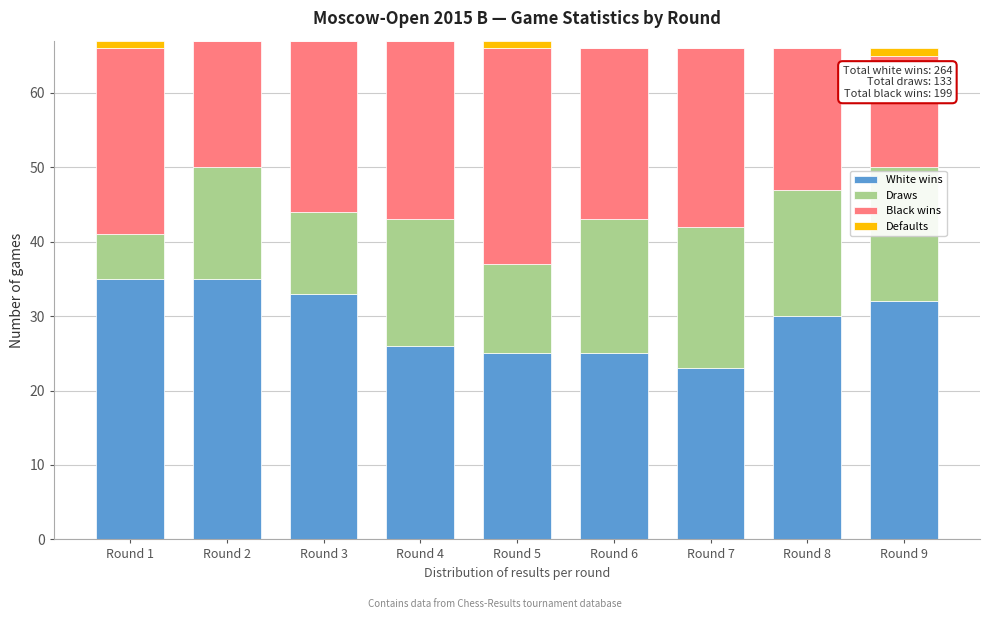

What is the total value across all series at Round 3?

67